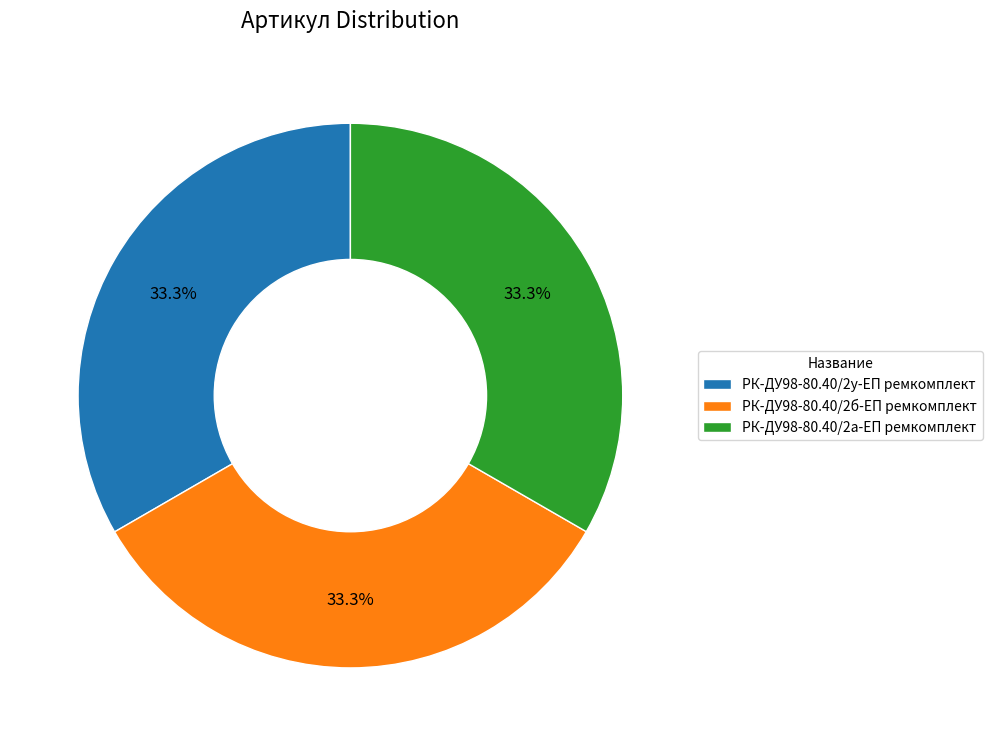

Does any single category account for the majority?

No